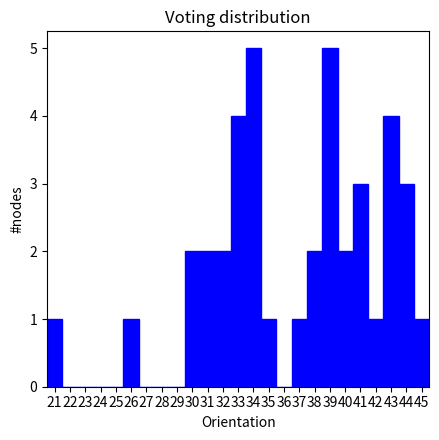

Reading left to right, transcribe this chart: for each bar, give the range it covers on the x-axis and its height. The values are not printed on the chart, so give them approximately, as read against the axis.

20.5 to 21.5: 1
21.5 to 22.5: 0
22.5 to 23.5: 0
23.5 to 24.5: 0
24.5 to 25.5: 0
25.5 to 26.5: 1
26.5 to 27.5: 0
27.5 to 28.5: 0
28.5 to 29.5: 0
29.5 to 30.5: 2
30.5 to 31.5: 2
31.5 to 32.5: 2
32.5 to 33.5: 4
33.5 to 34.5: 5
34.5 to 35.5: 1
35.5 to 36.5: 0
36.5 to 37.5: 1
37.5 to 38.5: 2
38.5 to 39.5: 5
39.5 to 40.5: 2
40.5 to 41.5: 3
41.5 to 42.5: 1
42.5 to 43.5: 4
43.5 to 44.5: 3
44.5 to 45.5: 1